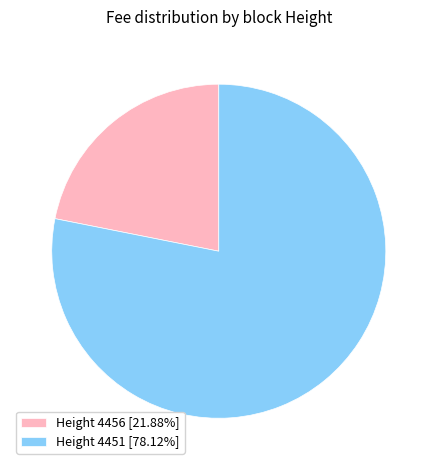

What is the ratio of the value at Height 4451 [78.12%] to the value at Height 4456 [21.88%]?

3.6